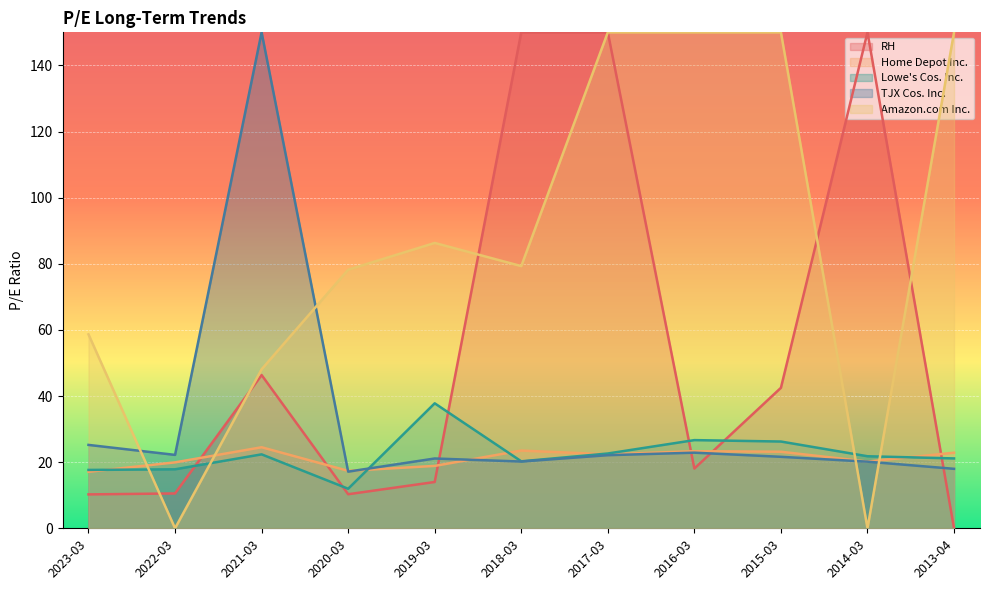

At which category is the sum across all series the highest?

2017-03